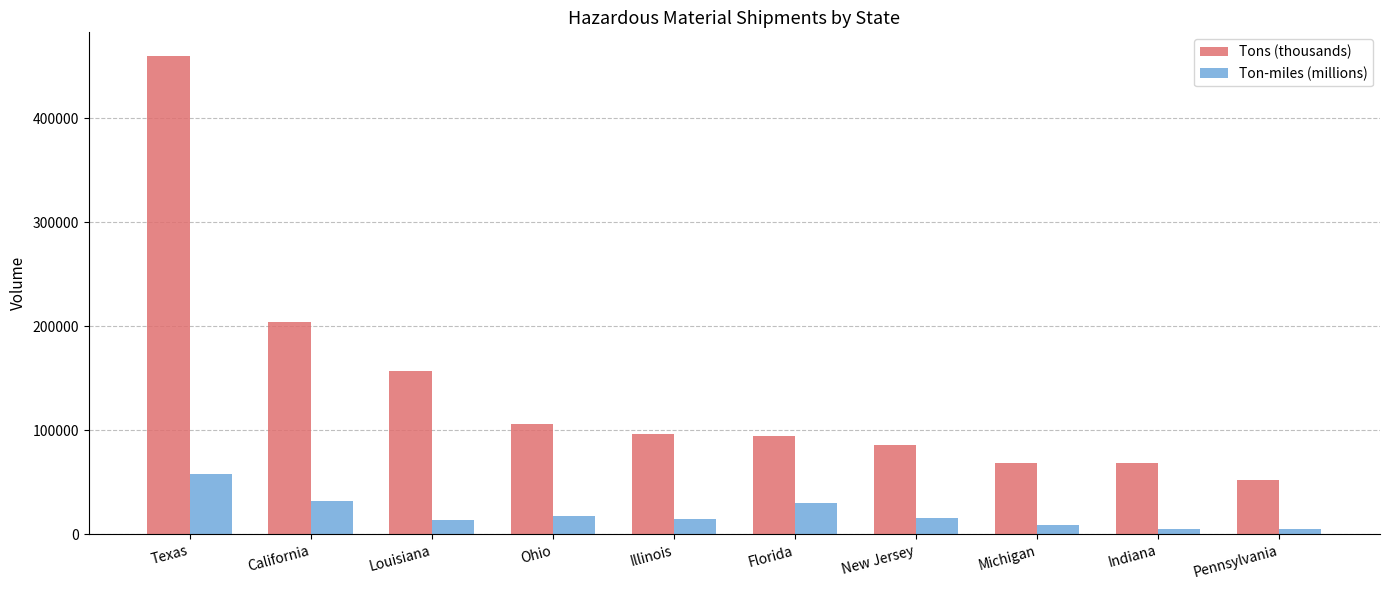

What is the sum of all Ton-miles (millions) values?

201138